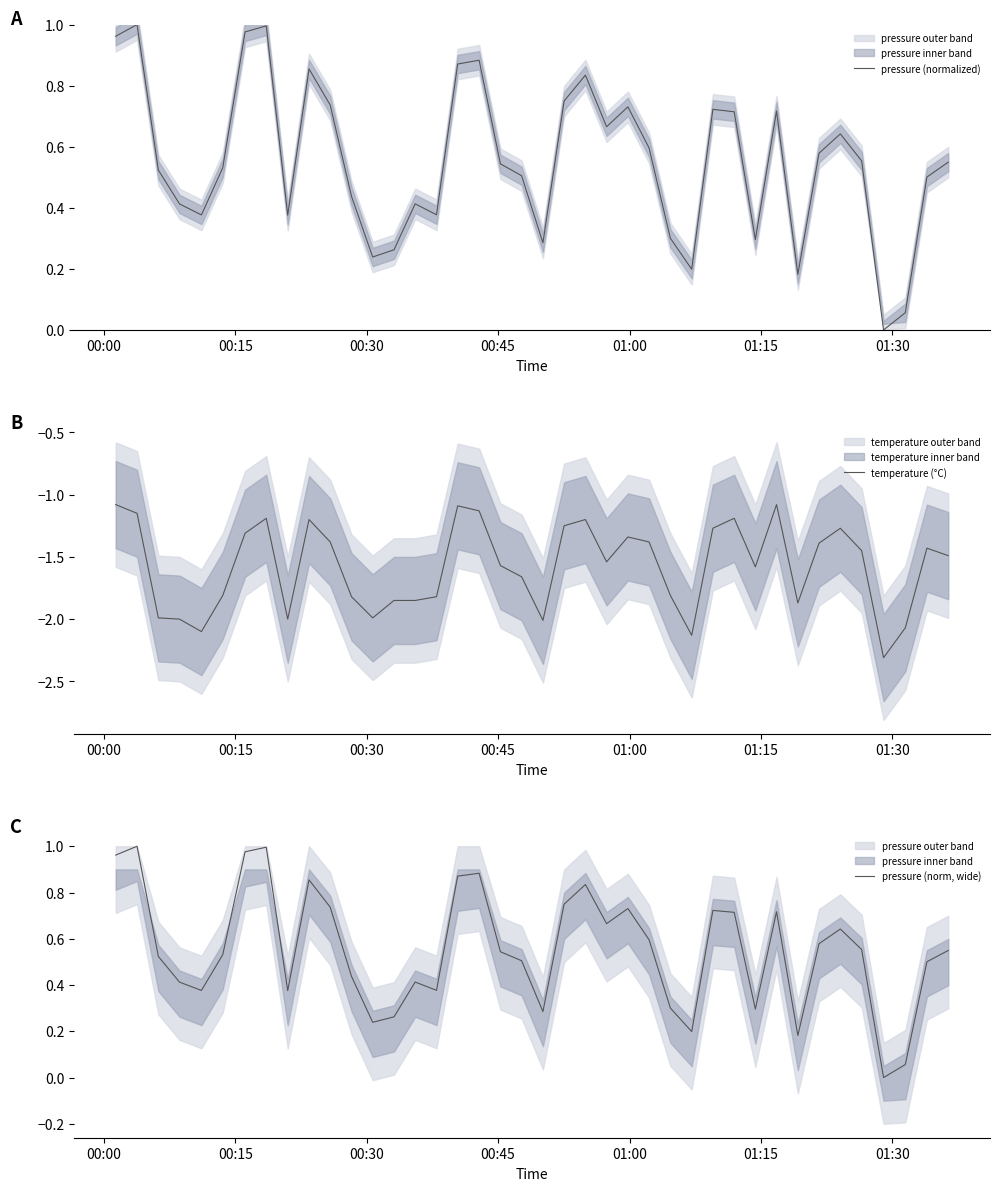

Reading left to right, what are all the values shown in this chart?

pressure (normalized): 1.0	1.0	0.5	0.4	0.4	0.5	1.0	1.0	0.4	0.9	0.7	0.4	0.2	0.3	0.4	0.4	0.9	0.9	0.5	0.5	0.3	0.7	0.8	0.7	0.7	0.6	0.3	0.2	0.7	0.7	0.3	0.7	0.2	0.6	0.6	0.6	0.0	0.1	0.5	0.5
temperature (°C): -1.1	-1.1	-2.0	-2.0	-2.1	-1.8	-1.3	-1.2	-2.0	-1.2	-1.4	-1.8	-2.0	-1.9	-1.9	-1.8	-1.1	-1.1	-1.6	-1.7	-2.0	-1.2	-1.2	-1.5	-1.3	-1.4	-1.8	-2.1	-1.3	-1.2	-1.6	-1.1	-1.9	-1.4	-1.3	-1.4	-2.3	-2.1	-1.4	-1.5
pressure (norm, wide): 1.0	1.0	0.5	0.4	0.4	0.5	1.0	1.0	0.4	0.9	0.7	0.4	0.2	0.3	0.4	0.4	0.9	0.9	0.5	0.5	0.3	0.7	0.8	0.7	0.7	0.6	0.3	0.2	0.7	0.7	0.3	0.7	0.2	0.6	0.6	0.6	0.0	0.1	0.5	0.5